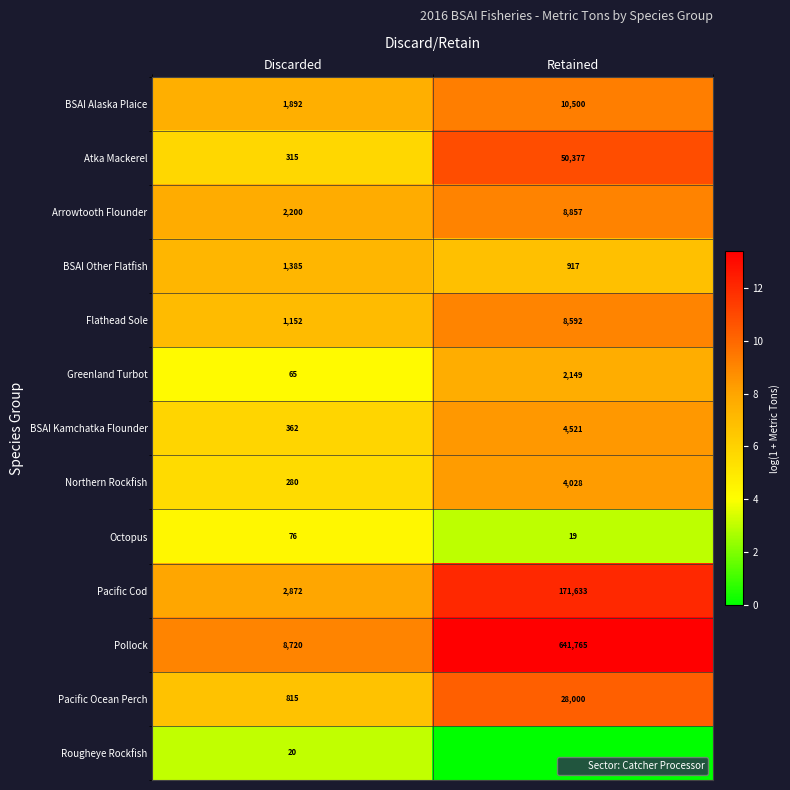

Which has a higher value, Discarded or Retained?

Retained